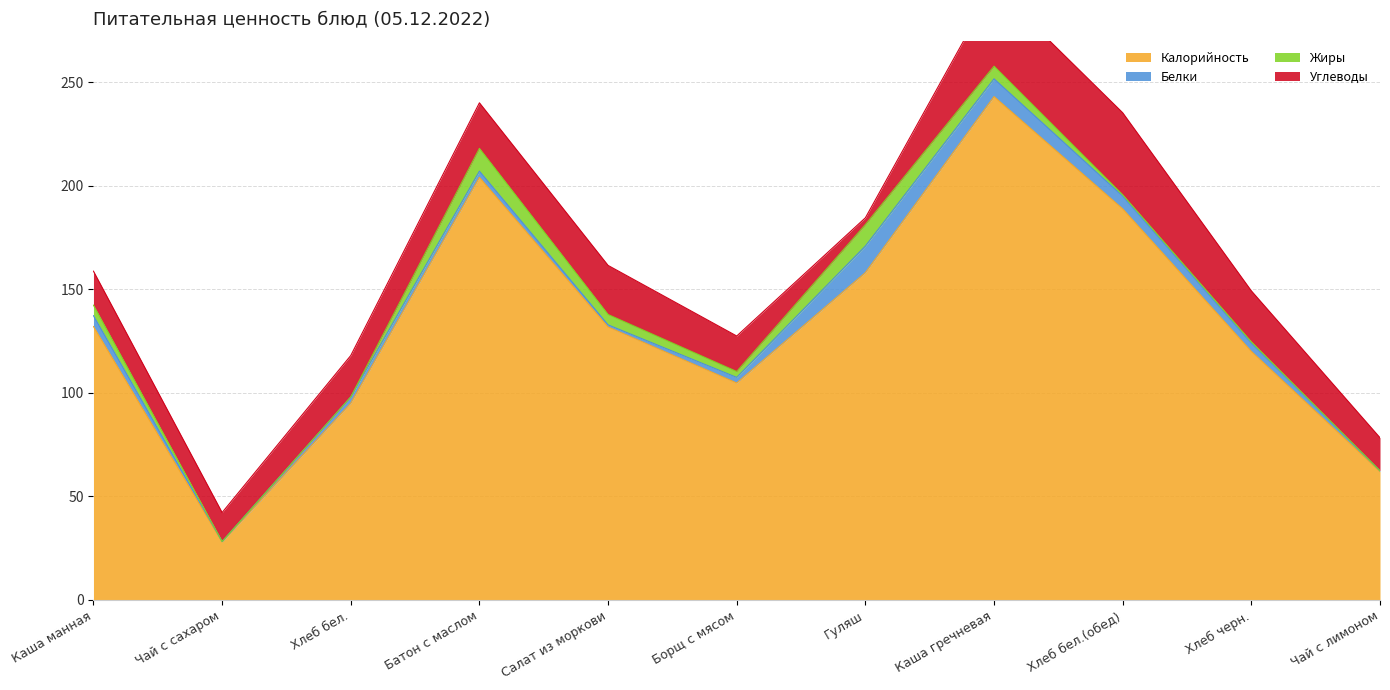

How many categories are shown in the chart?

11